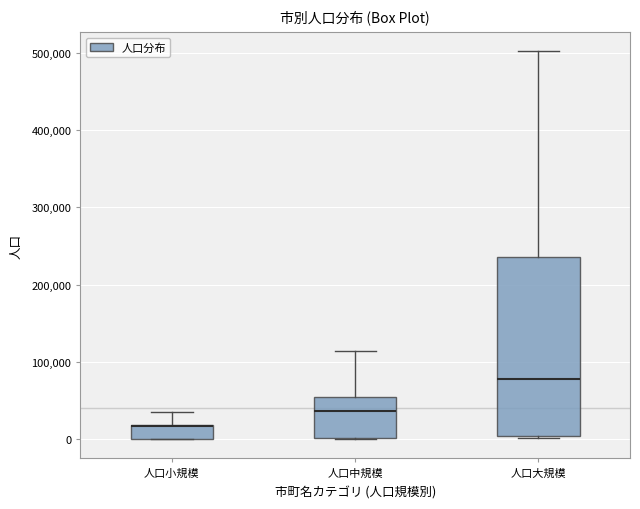

Where is the lower edge of the box for 人口小規模 on the y-axis? The values are not printed on the chart, so give them approximately, as read against the axis.

0